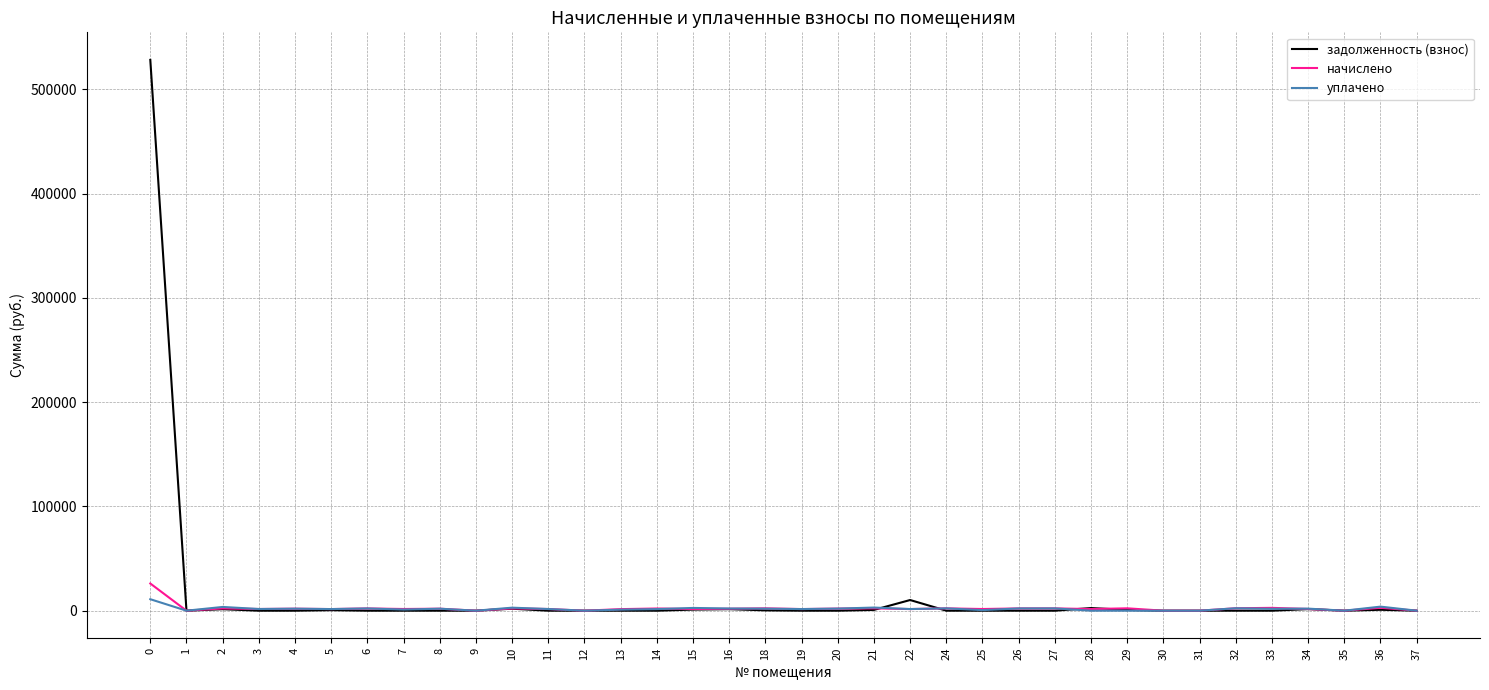

What is the difference between the maximum and minimum values in the задолженность (взнос) series?

528364.4